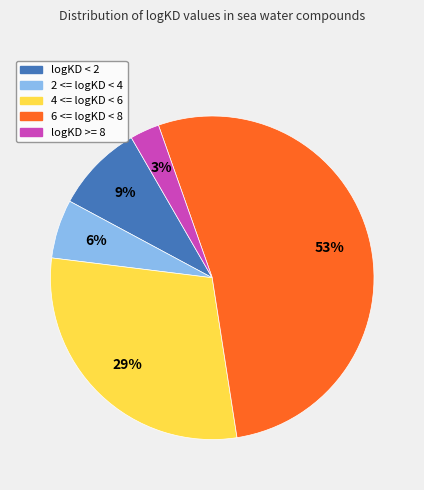

Is there any slice that represents more than half of the pie?

Yes